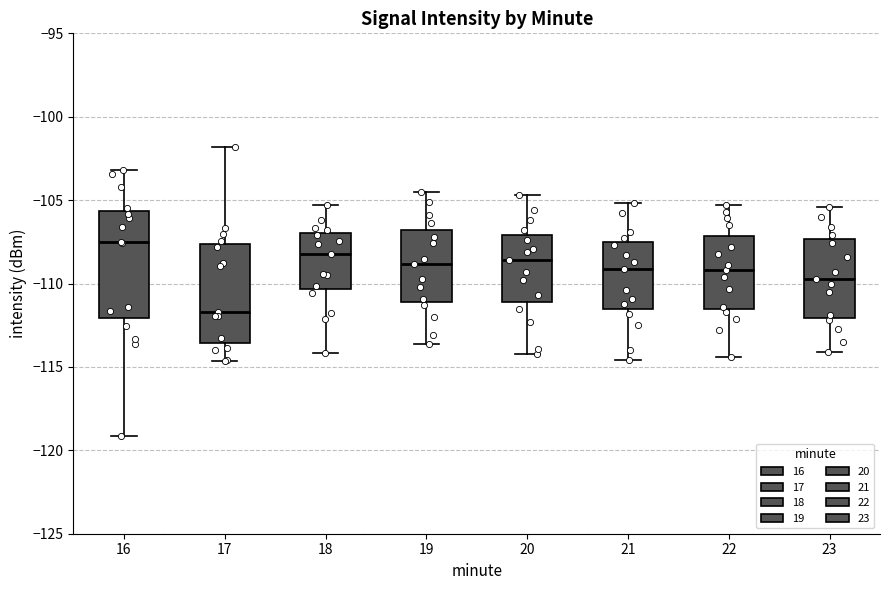

Where is the lower edge of the box at x = 21 on the y-axis? The values are not printed on the chart, so give them approximately, as read against the axis.

-111.5